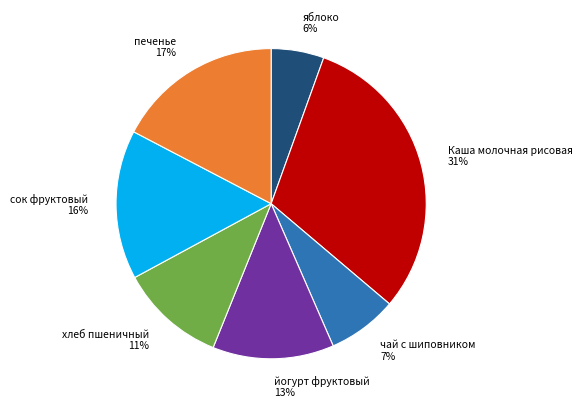

The яблоко slice represents 1% of the pie. True or false?

False